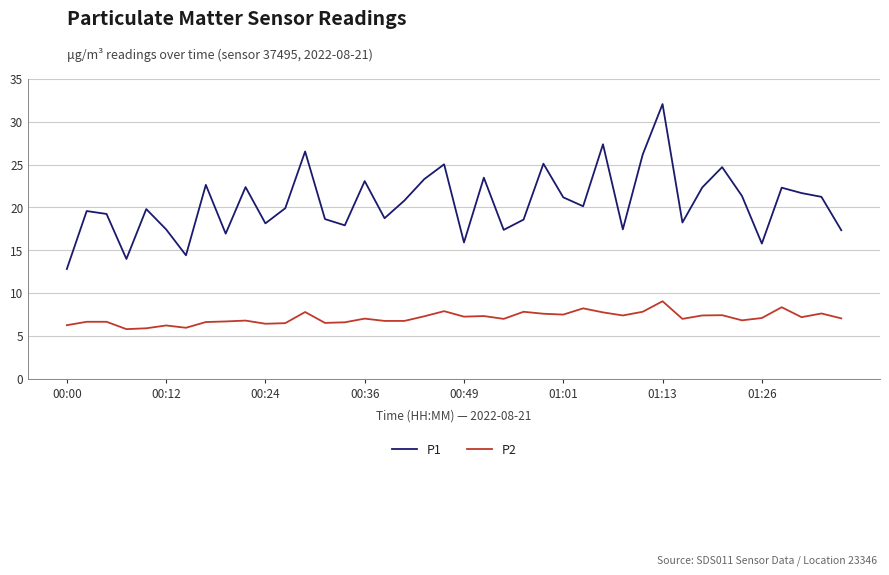

True or false: P1 and P2 cross at least once.

False